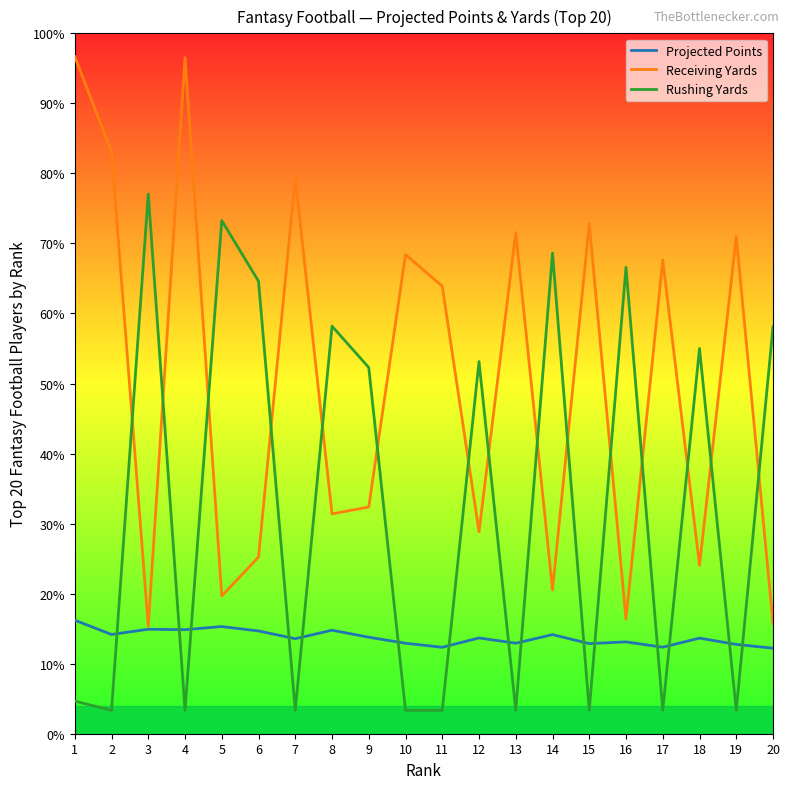

At which label is Projected Points closest to 42?

14